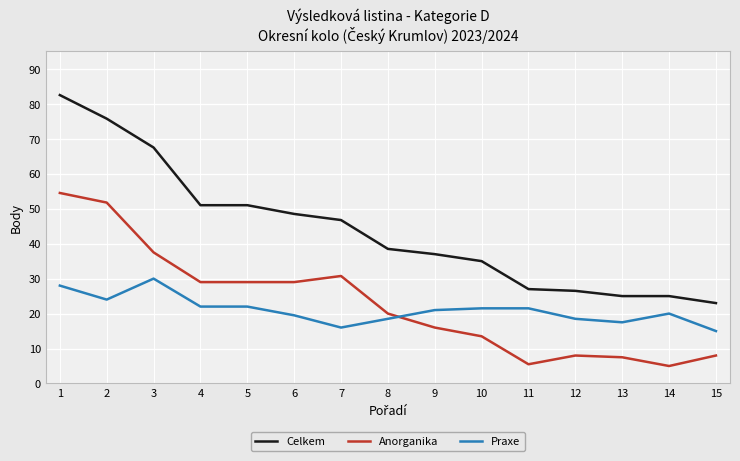

True or false: Celkem and Anorganika intersect in this chart.

False